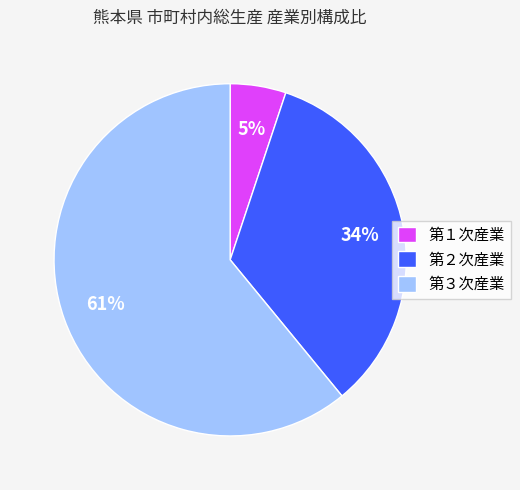

Which has a higher value, 第２次産業 or 第３次産業?

第３次産業